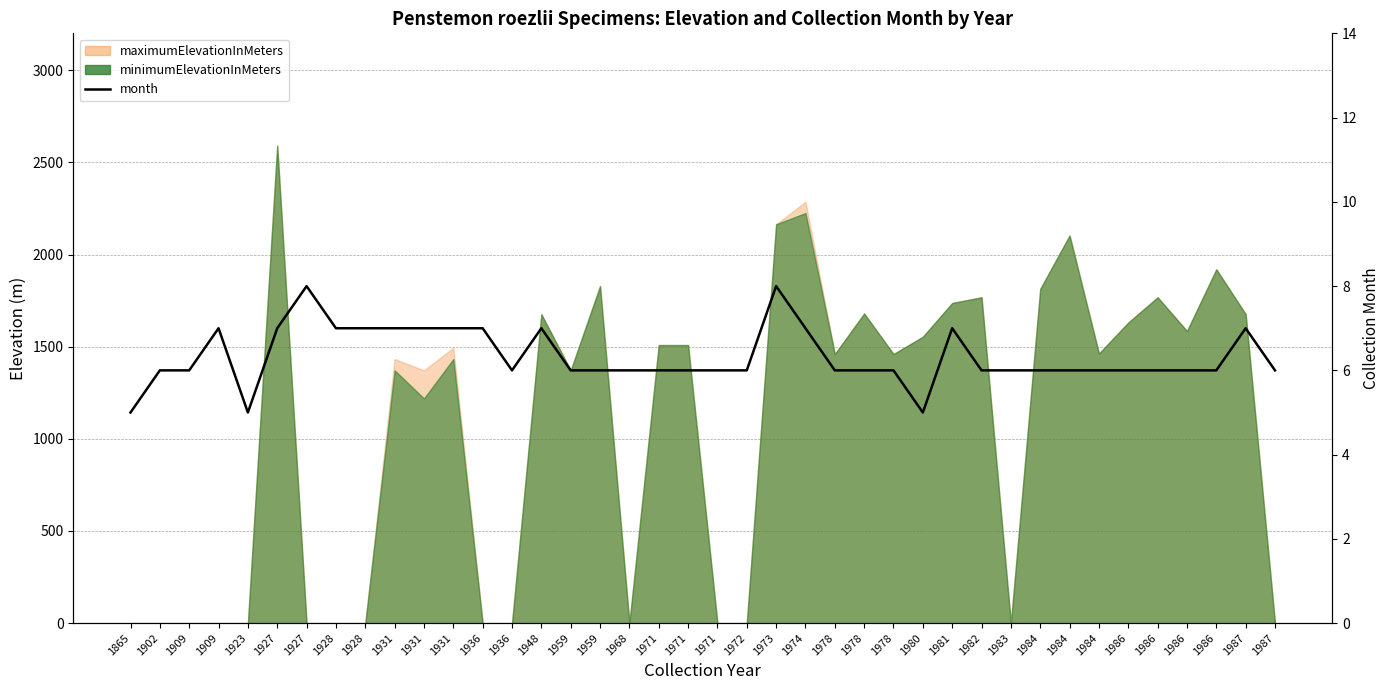

How many data points does each series have?

40